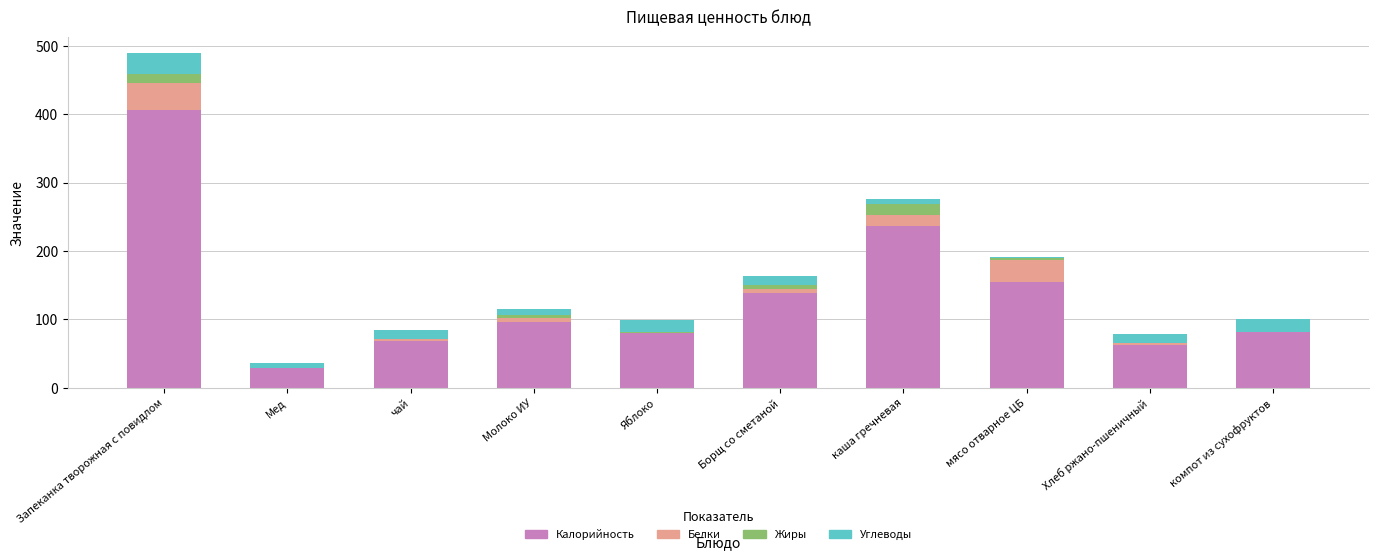

How many data points does each series have?

10